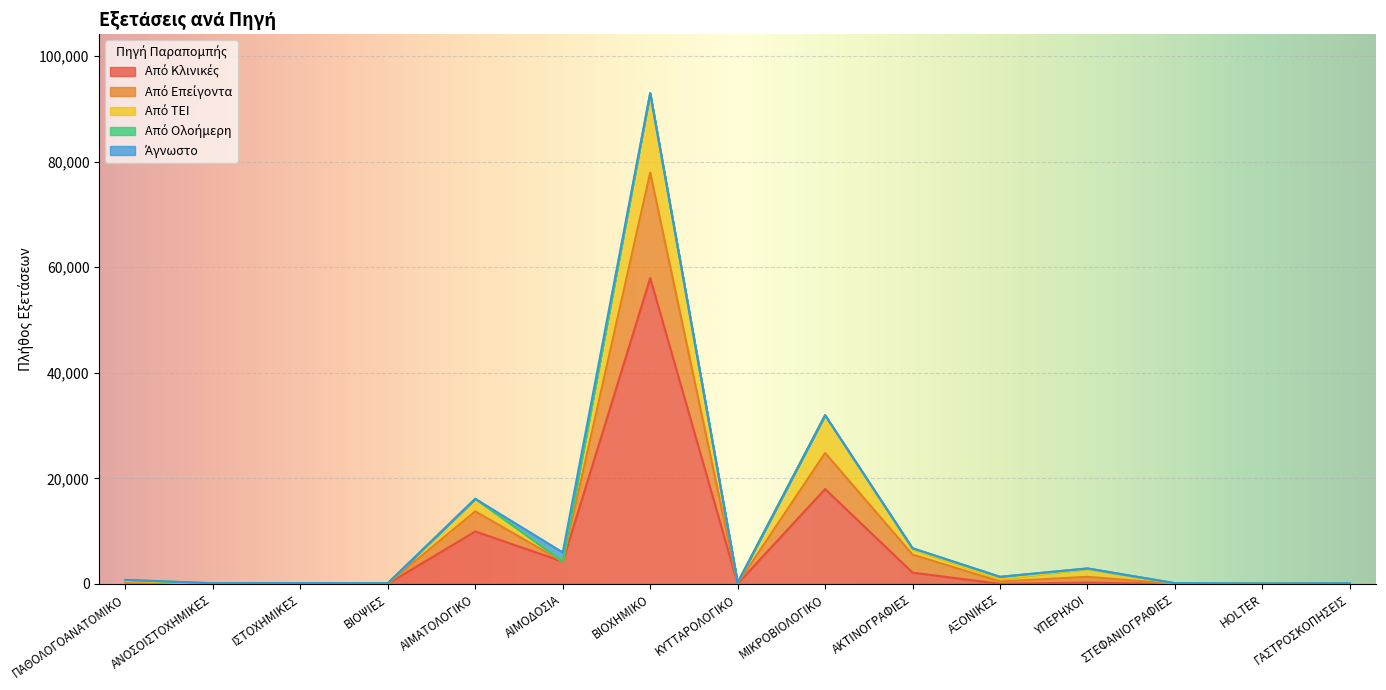

How many data points in Από ΤΕΙ are above 561?

7